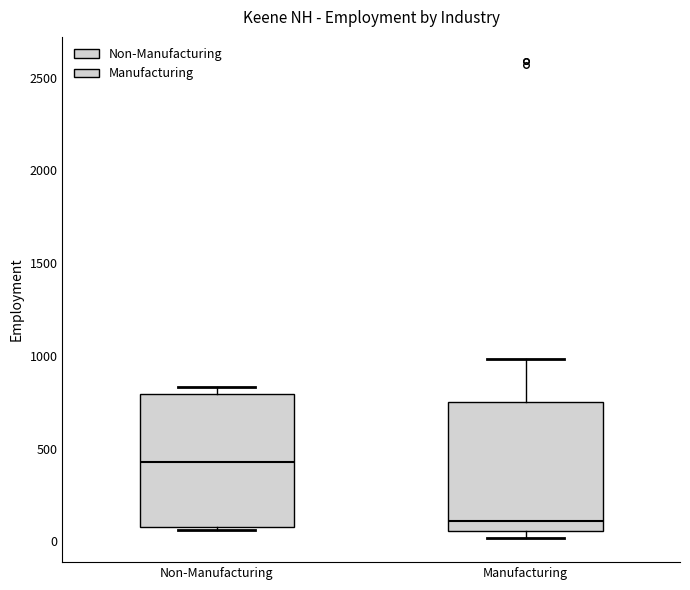

Where is the upper edge of the box for Manufacturing on the y-axis? The values are not printed on the chart, so give them approximately, as read against the axis.

750